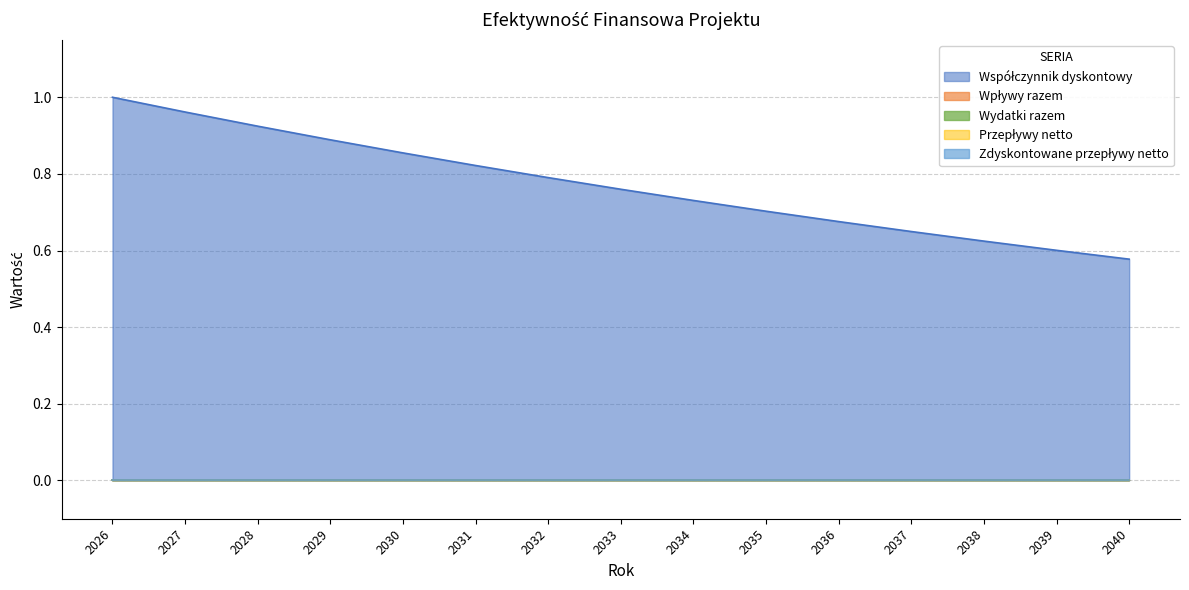

Which category has the highest value across all series?

2026